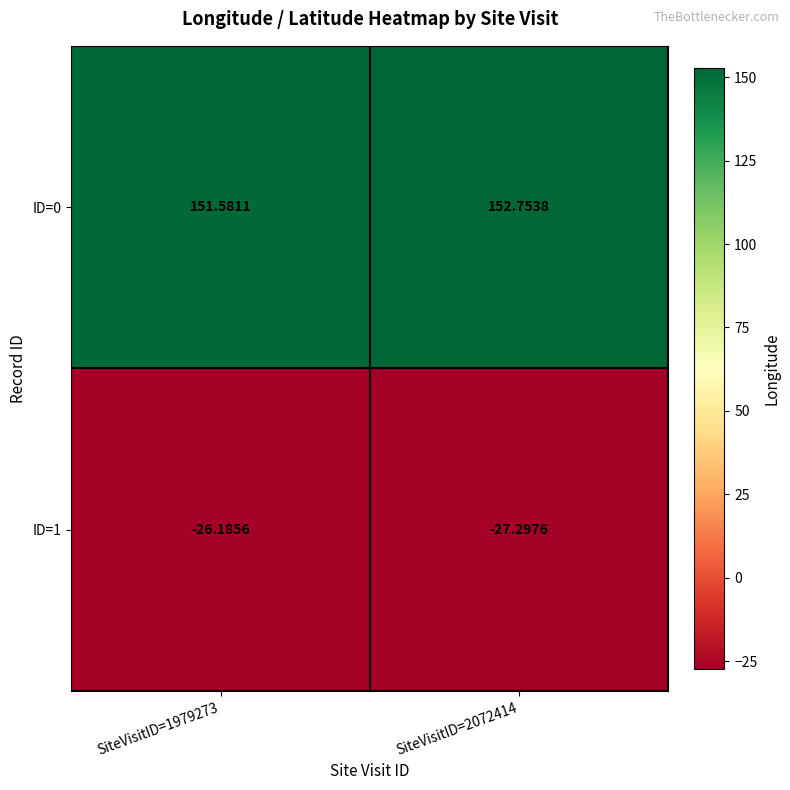

At which category is the sum across all series the highest?

SiteVisitID=2072414